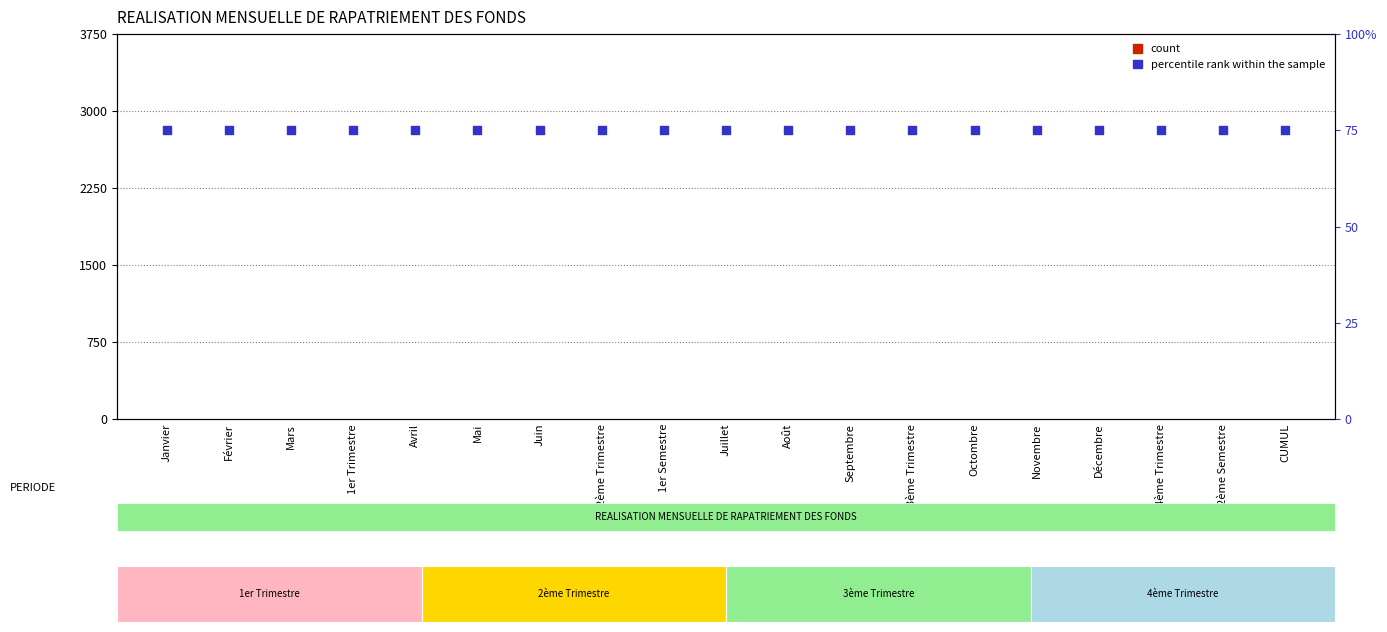

What is the total value across all series at 1er Semestre?

75